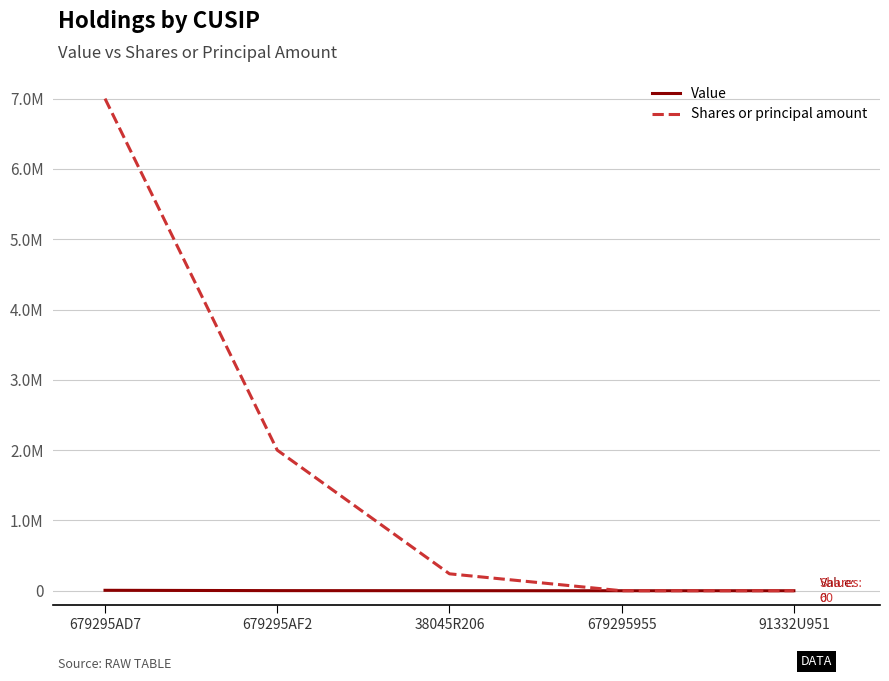

Does the chart have visible grid lines?

Yes